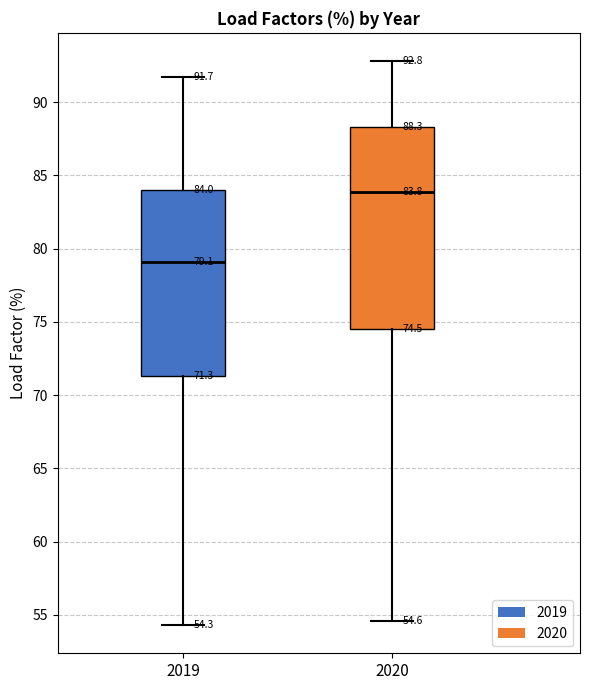

Comparing the boxes themselves (not the whiskers), which one is the tallest?

2020